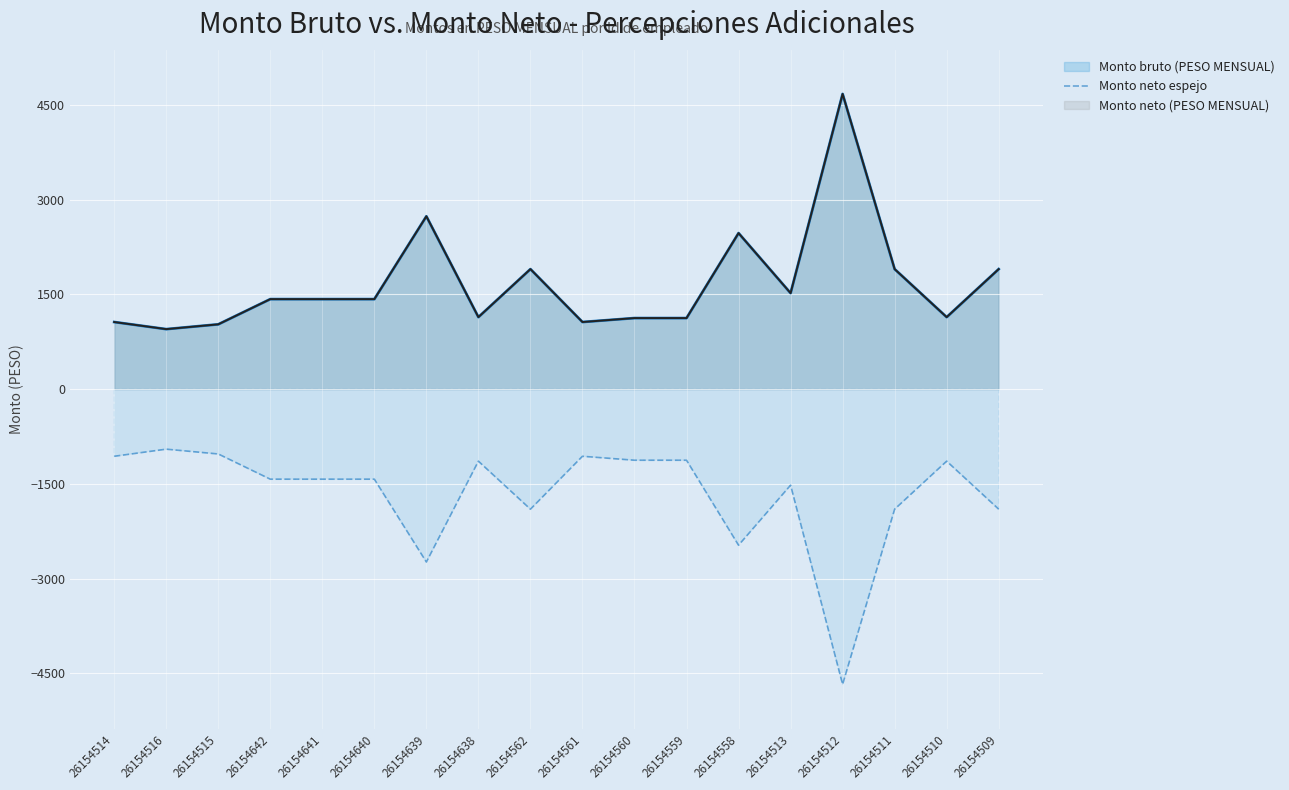

At which label does Monto neto (PESO MENSUAL) first exceed 1425?

26154639